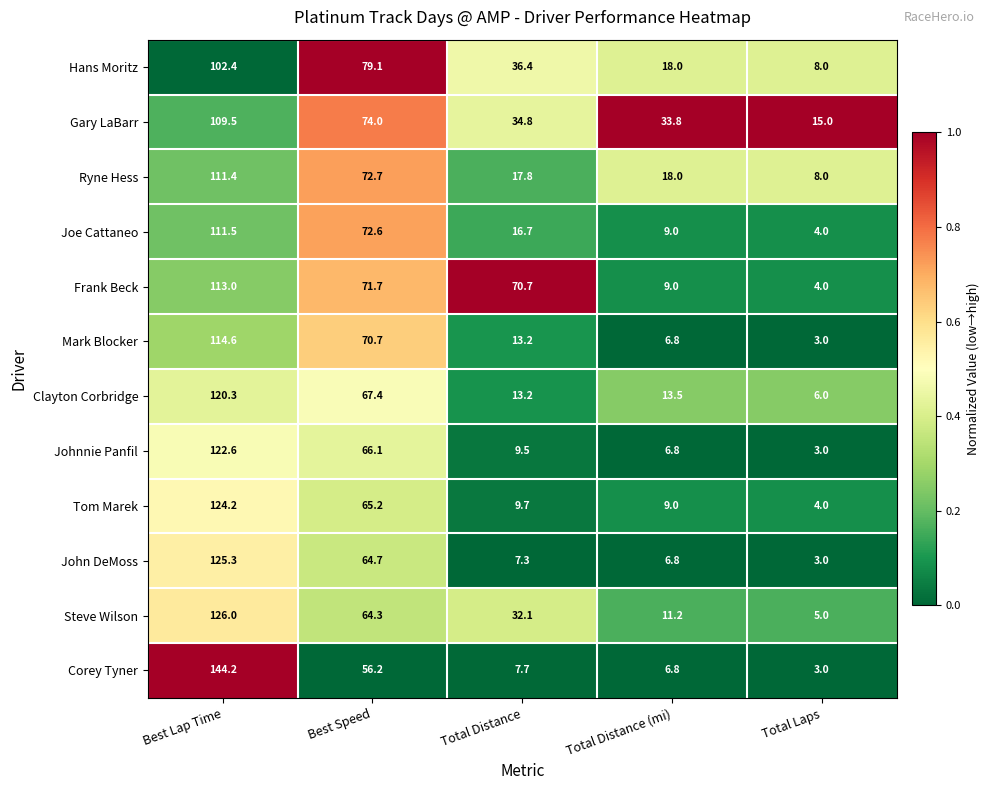

Rank the series by their maximum value, from highest to lowest.

Corey Tyner, Steve Wilson, John DeMoss, Tom Marek, Johnnie Panfil, Clayton Corbridge, Mark Blocker, Frank Beck, Joe Cattaneo, Ryne Hess, Gary LaBarr, Hans Moritz